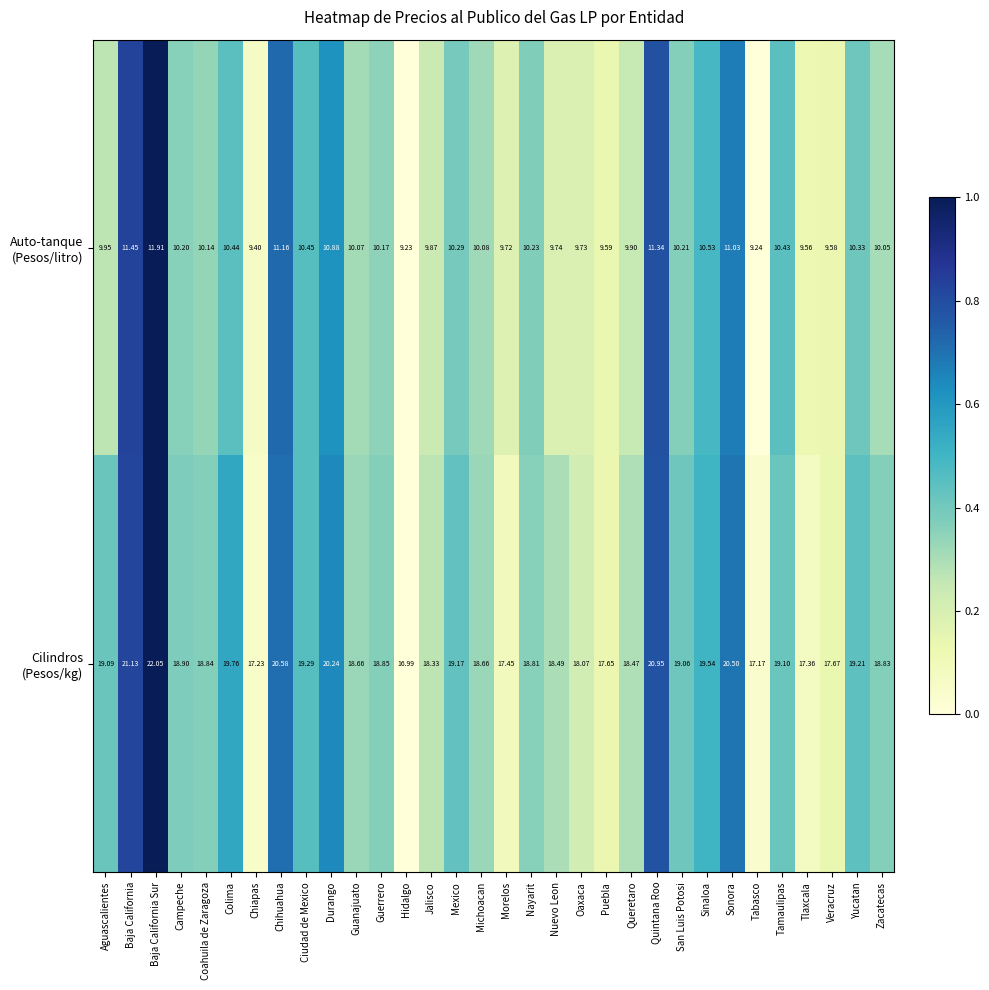

Which label corresponds to the smallest value in the chart?

Hidalgo